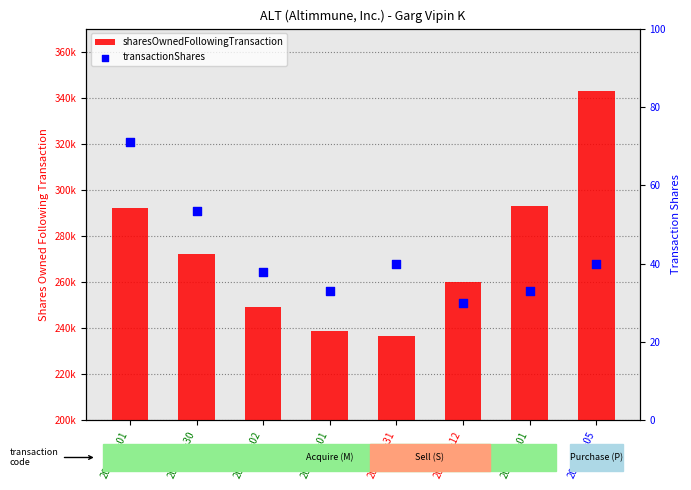

What is the total value across all series at 2022-08-12?

274804